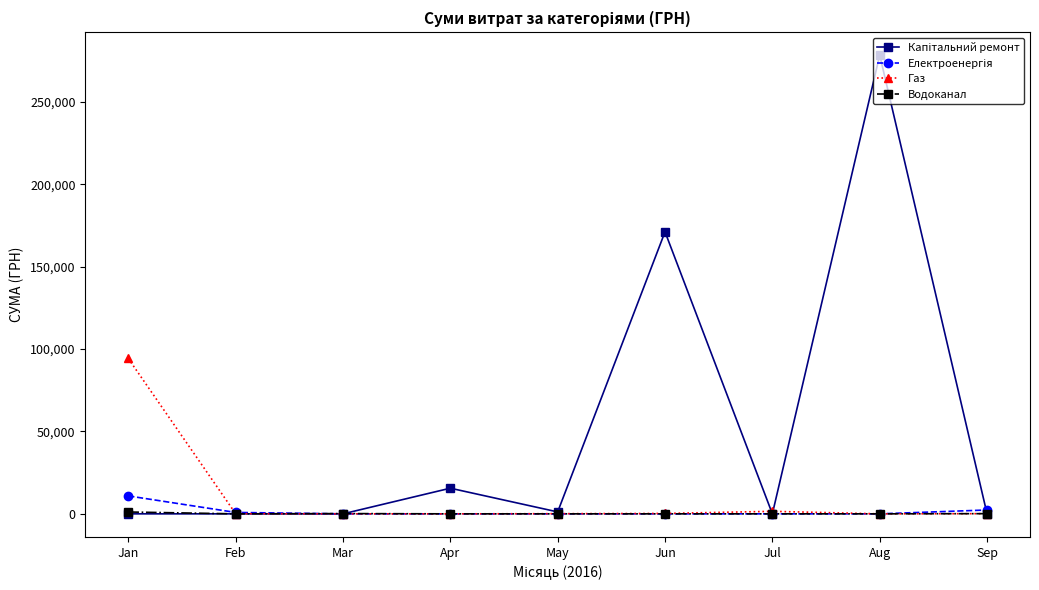

Which series changed the most between Jan and Apr?

Газ